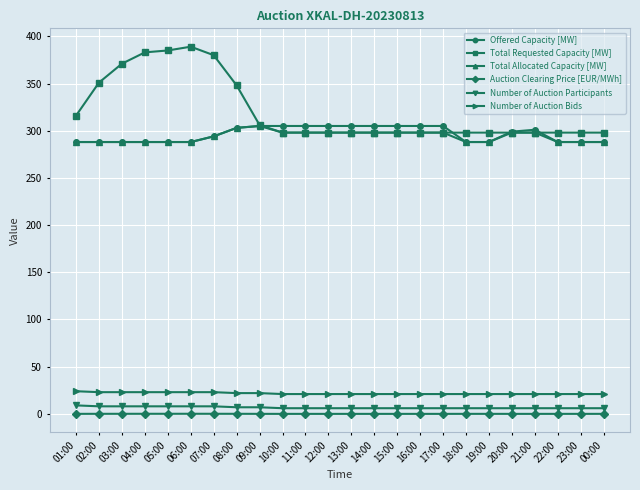

True or false: Number of Auction Bids has a value of 5.0 at 01:00.

False